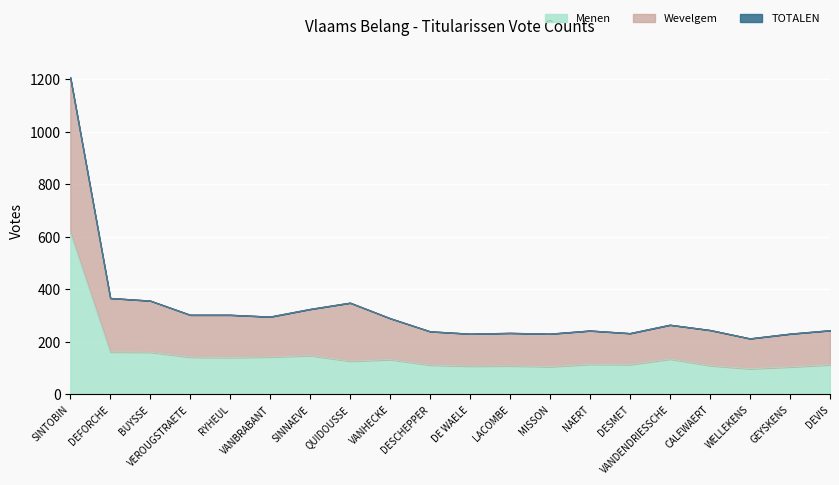

How many lines are shown in the chart?

3